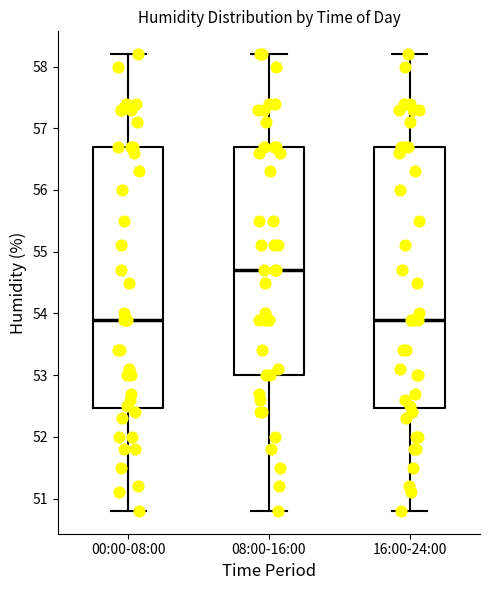

Reading left to right, transcribe this box plot: for each box, give where its median line is, the range the box spans, and where its two whiskers end, as read against the y-axis. The values are not printed on the chart, so give them approximately, as read against the axis.

00:00-08:00: median 53.9, box 52.5 to 56.7, whiskers 50.8 to 58.2
08:00-16:00: median 54.7, box 53.0 to 56.7, whiskers 50.8 to 58.2
16:00-24:00: median 53.9, box 52.5 to 56.7, whiskers 50.8 to 58.2